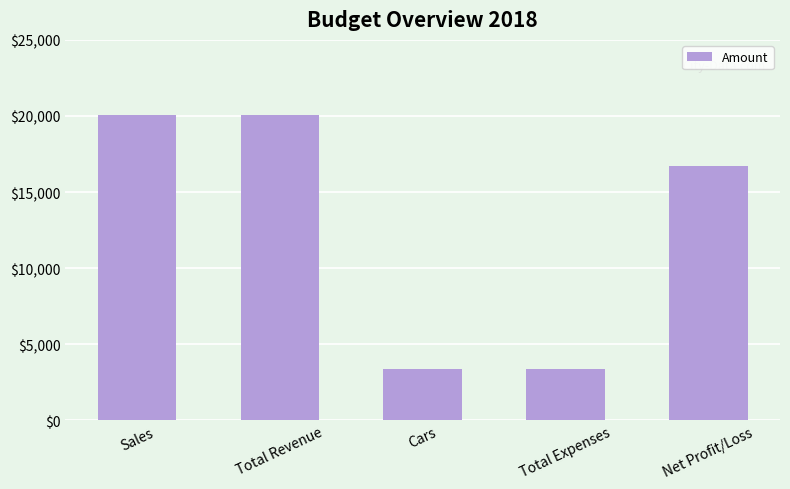

How many bars are there in total?

5